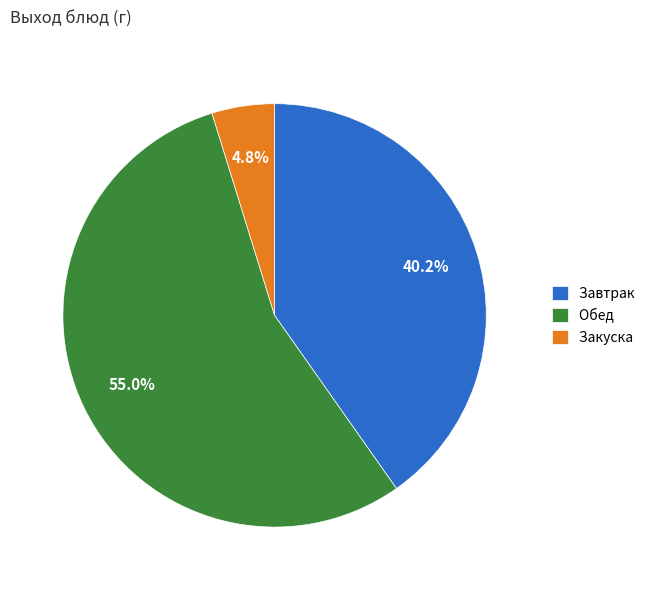

Rank the categories by value from lowest to highest.

Закуска, Завтрак, Обед